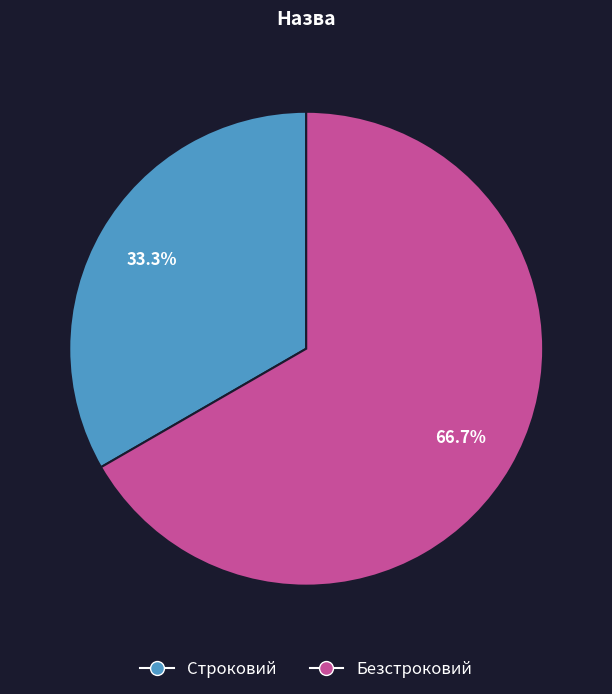

Is Безстроковий the majority of the pie?

Yes